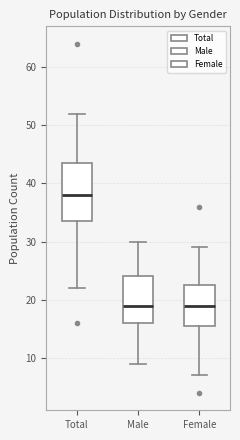

Reading left to right, read every box against the y-axis: the position of its median line, the range the box covers, and the ends of its whiskers. The values are not printed on the chart, so give them approximately, as read against the axis.

Total: median 38, box 34 to 44, whiskers 22 to 52
Male: median 19, box 16 to 24, whiskers 9 to 30
Female: median 19, box 16 to 23, whiskers 7 to 29